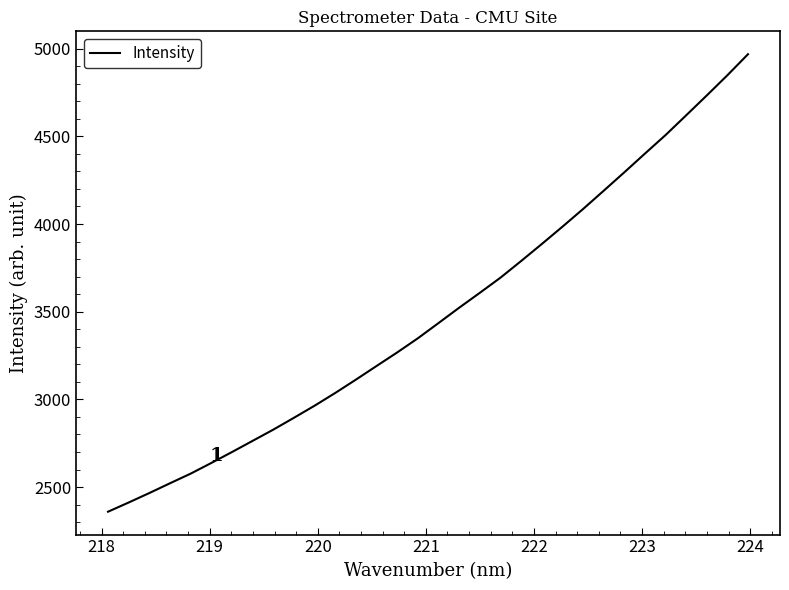

What is the minimum value shown in the chart?

2359.4